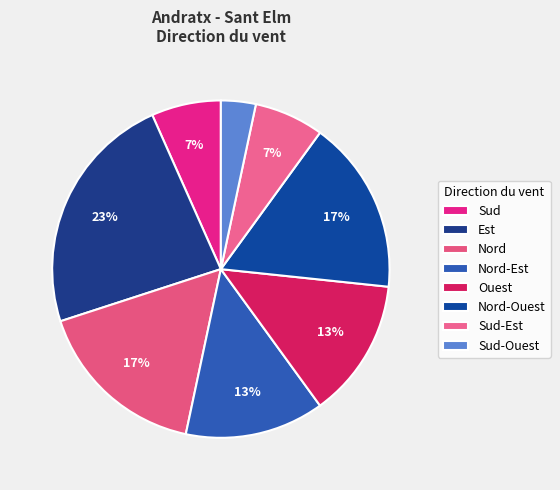

To the nearest percent, what is the average slice percentage?

12%